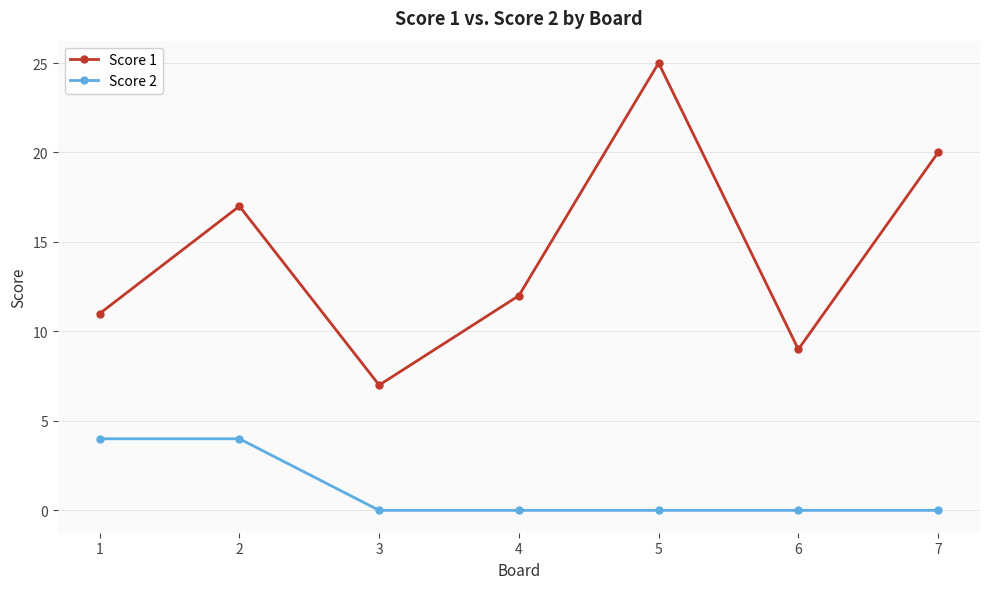

What is the sum of the Score 1 values at 2 and 7?

37